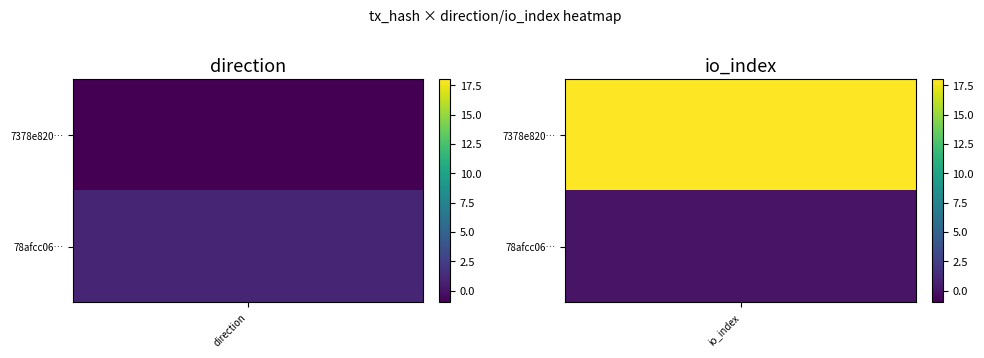

Rank the series at 0 from lowest to highest value.

7378e82036f5867ba87a534b275d7fa829359ce, 78afcc060fe72d4bfb8ebb2d96997e670c3f445